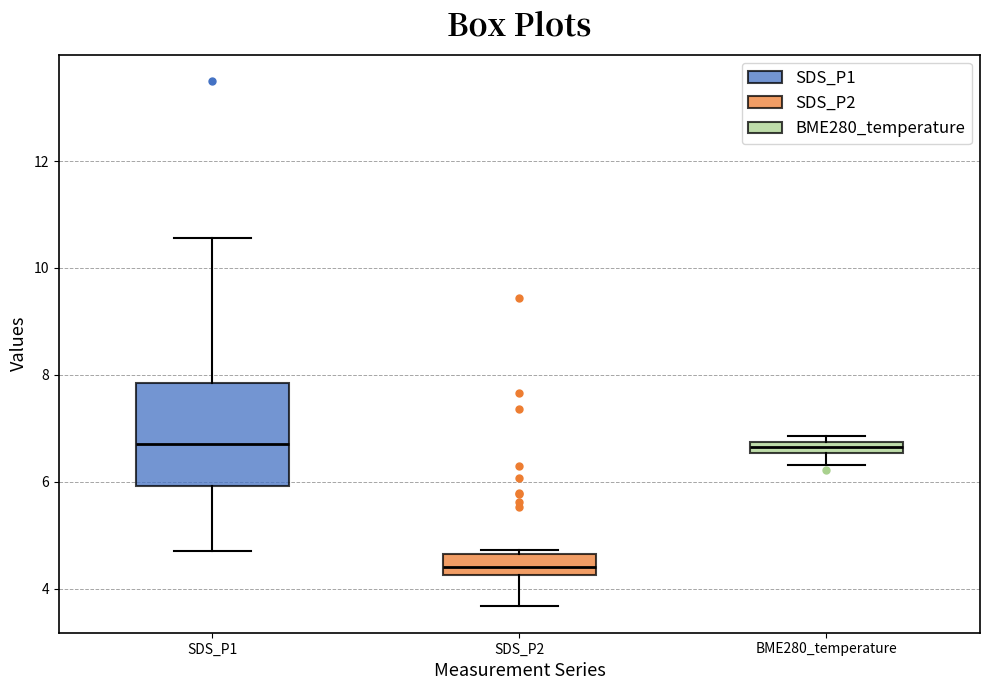

Where is the lower edge of the box for BME280_temperature on the y-axis? The values are not printed on the chart, so give them approximately, as read against the axis.

6.6